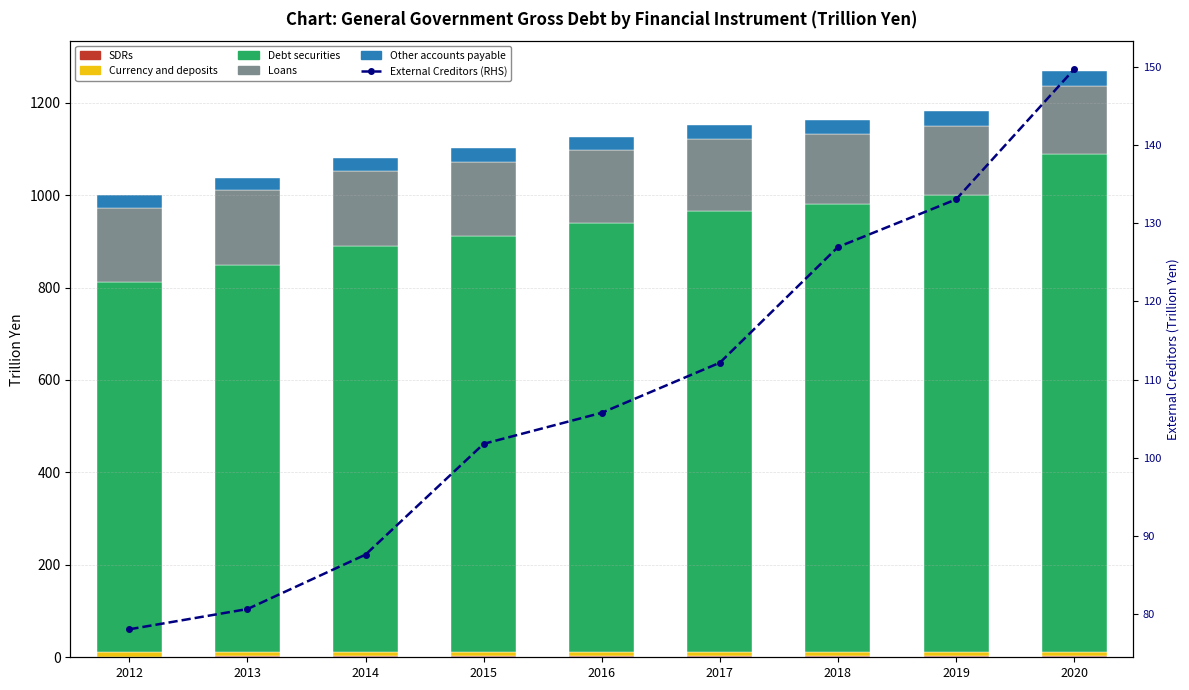

What is the value of the External Creditors (RHS) bar at the 2nd from the left?

80.7